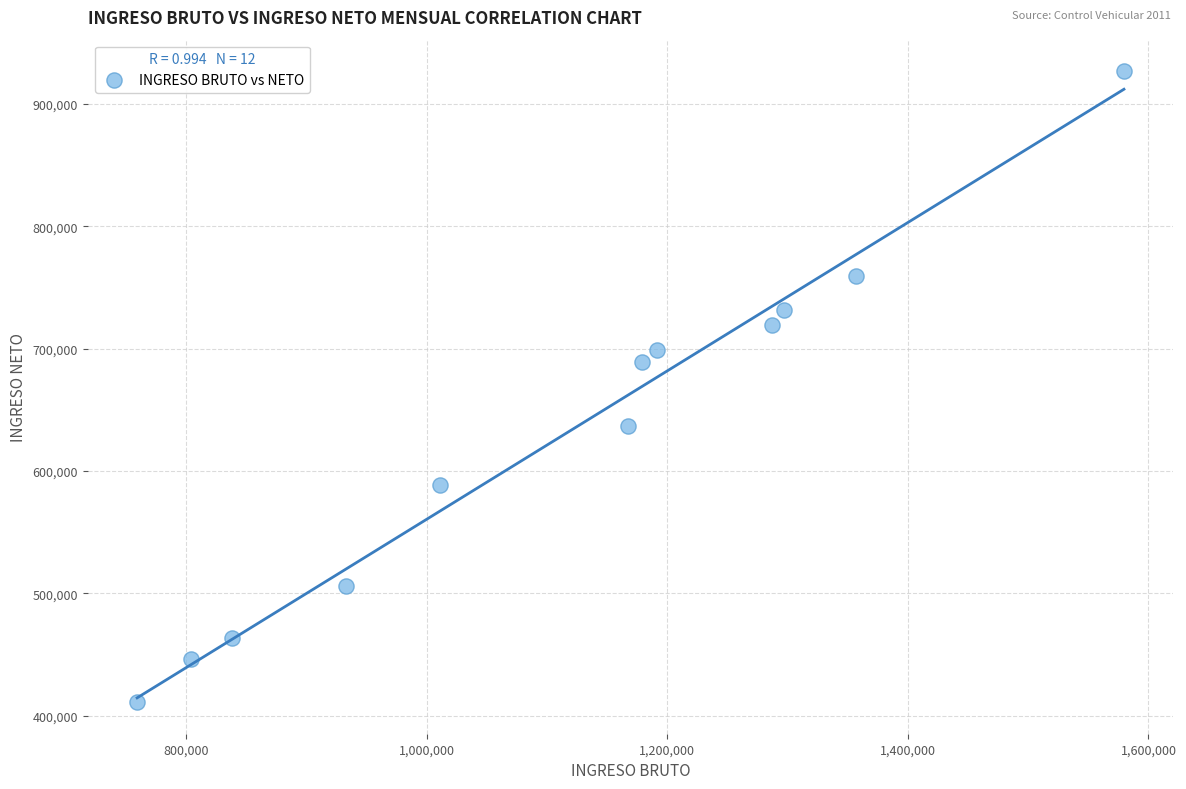

What is the average Y value?

631546.8